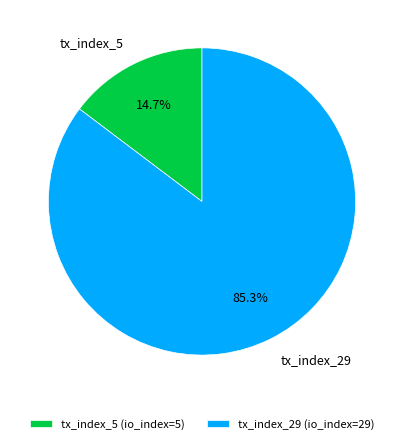

Which category has the biggest portion of the pie?

tx_index_29